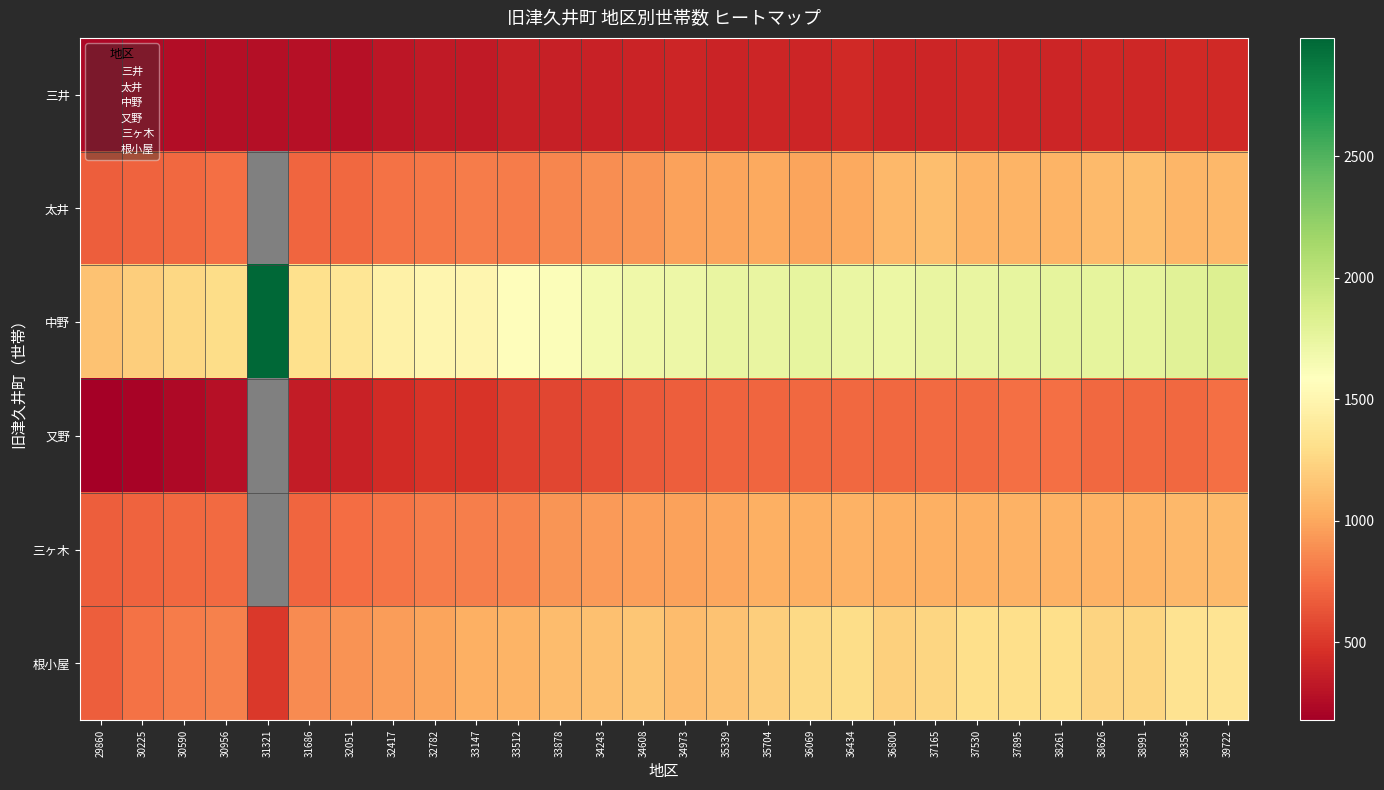

Is the value of 又野 at 35704 greater than the value of 三井 at 38626?

Yes